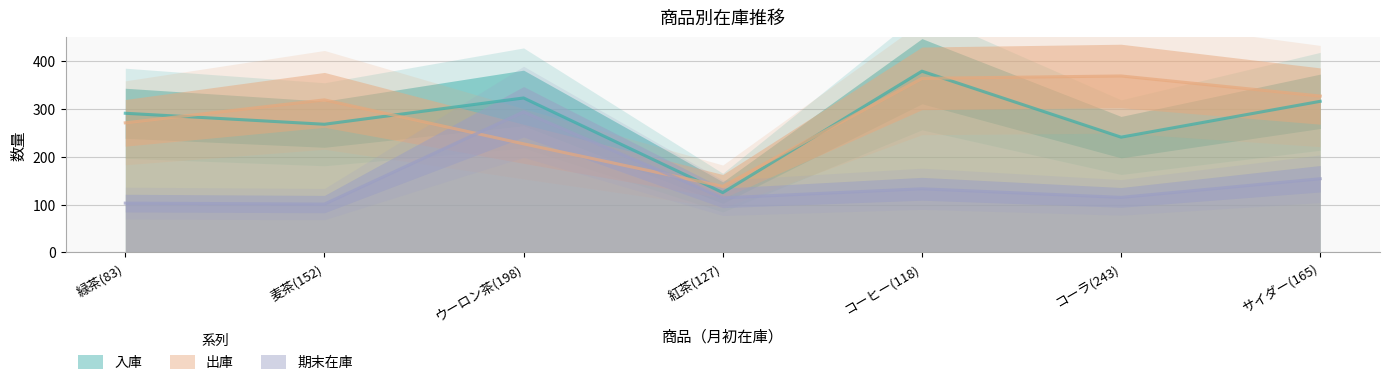

What is the maximum value shown in the chart?

379